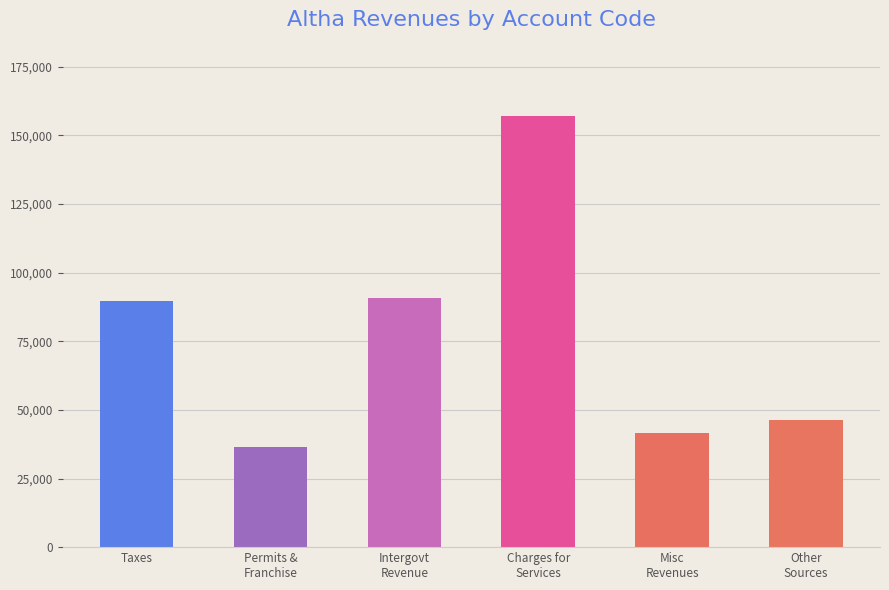

Does the chart contain stacked bars?

No